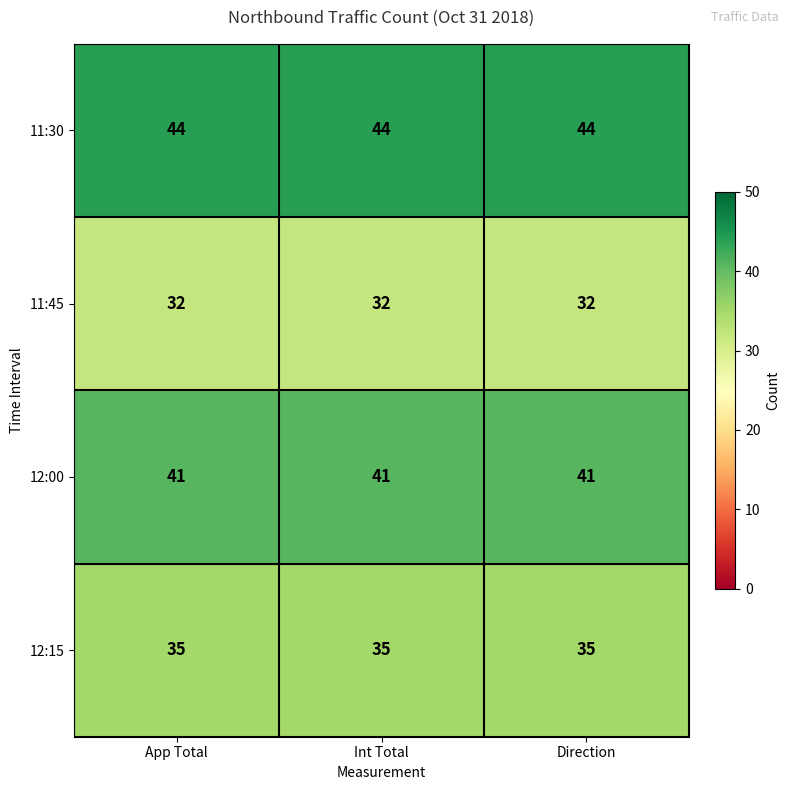

True or false: 11:30 has a value of 44 at Int Total.

True